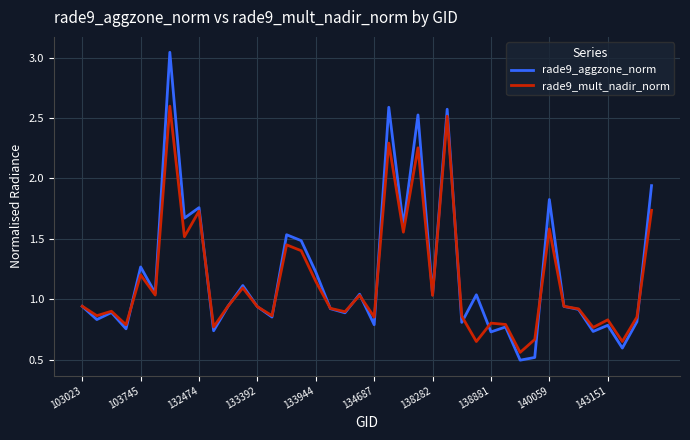

Rank the series by their maximum value, from lowest to highest.

rade9_mult_nadir_norm, rade9_aggzone_norm